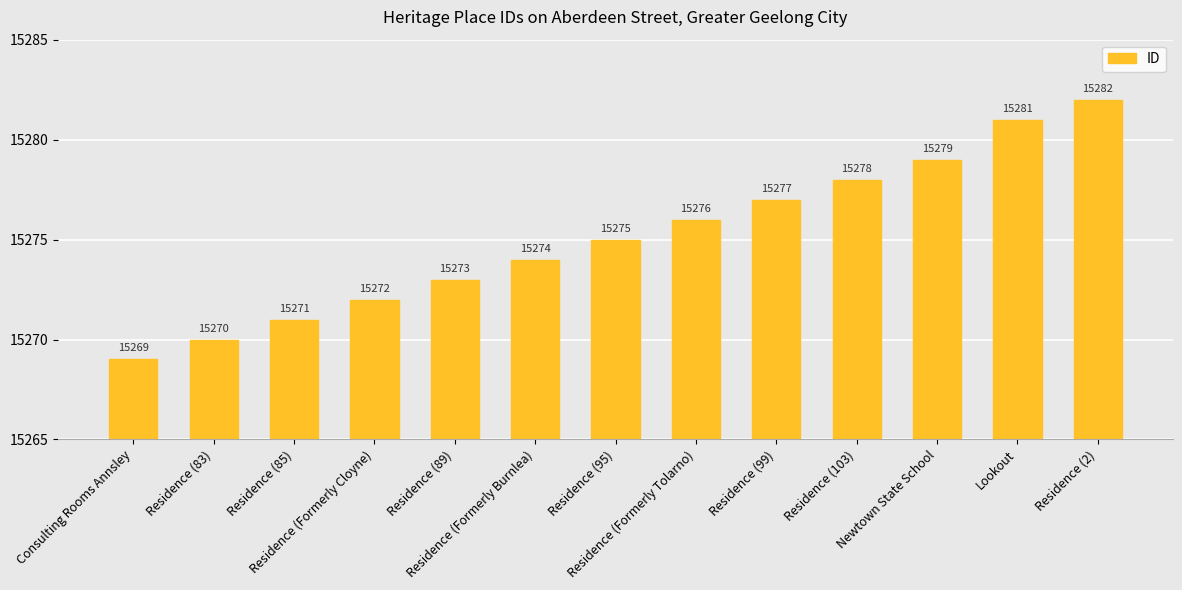

What is the change in value from Residence (83) to Lookout?

+11